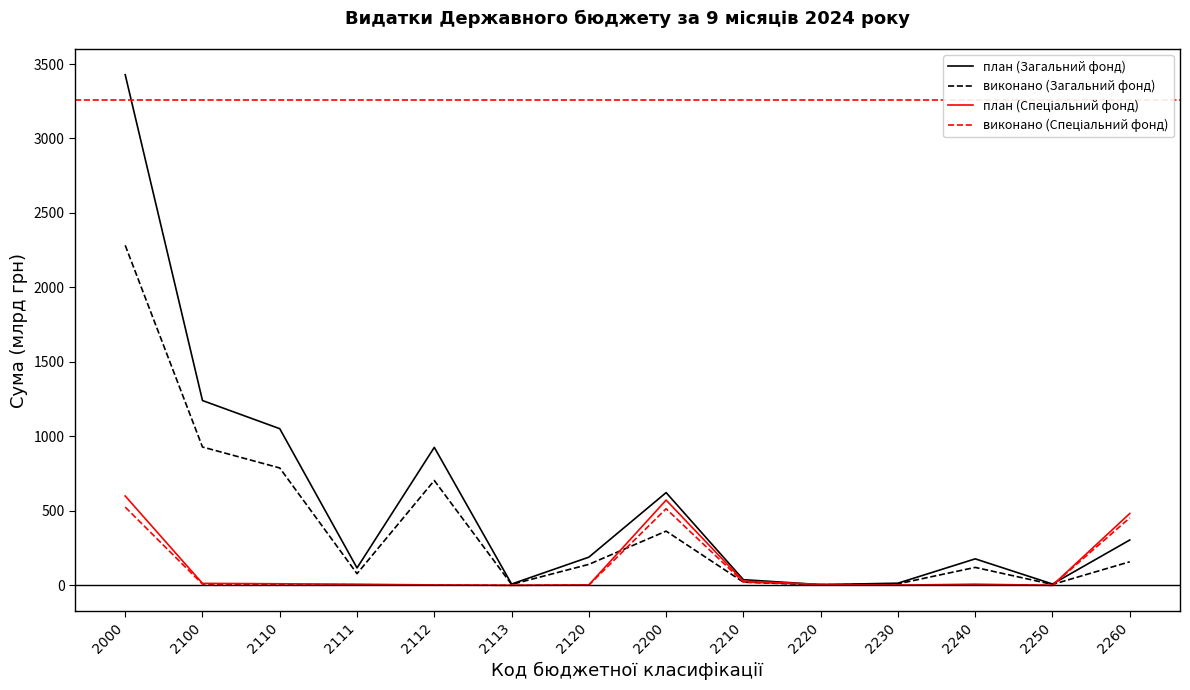

Which series has the widest spread of values?

план (Загальний фонд)